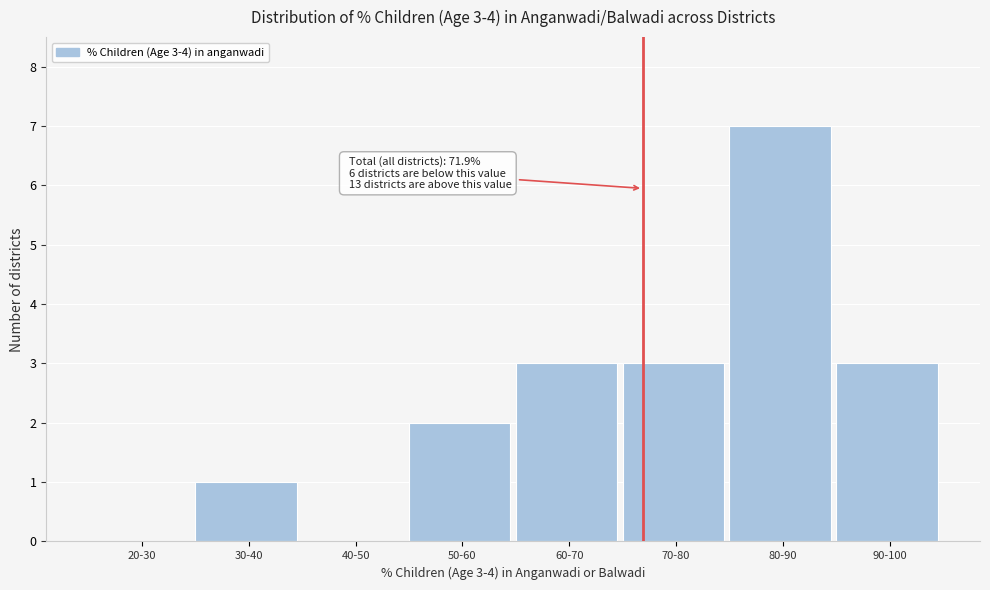

Reading left to right, extract all data points from this chart.

20-30=0	30-40=1	40-50=0	50-60=2	60-70=3	70-80=3	80-90=7	90-100=3